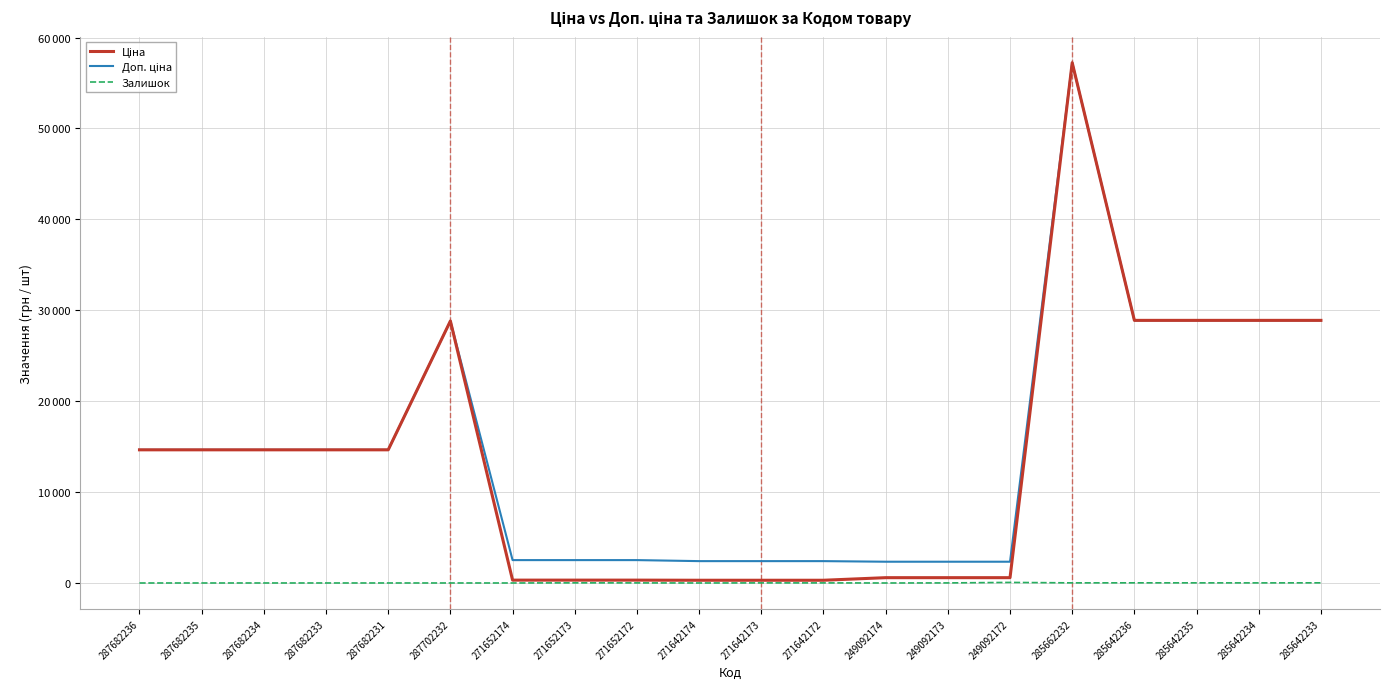

What is the difference between the maximum and second lowest values in the Доп. ціна series?

54895.8